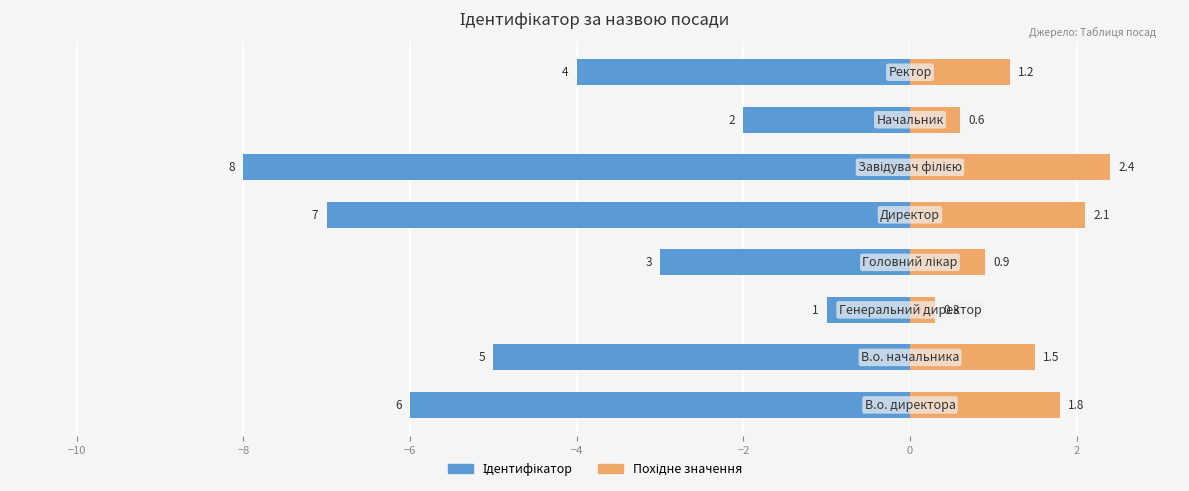

Between −10 and −8, which series saw the biggest shift?

Ідентифікатор